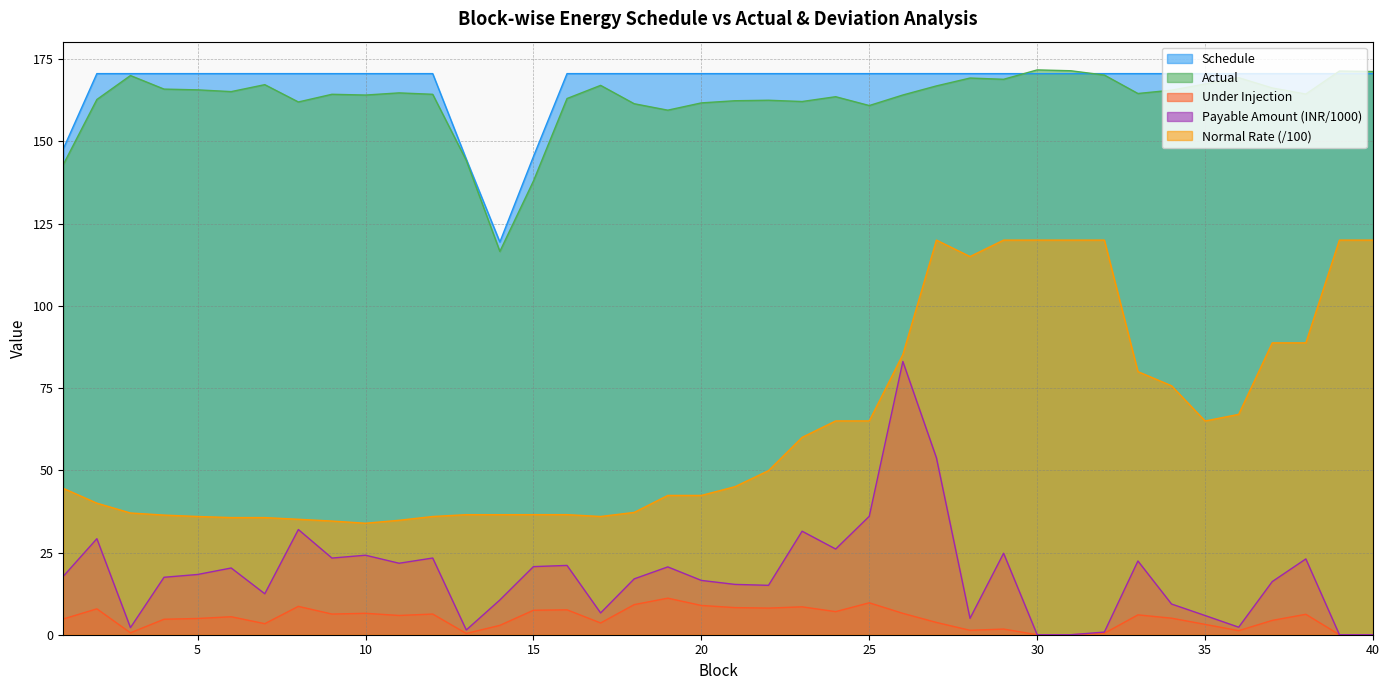

The Under Injection series shows -6.3 at 30. True or false?

False